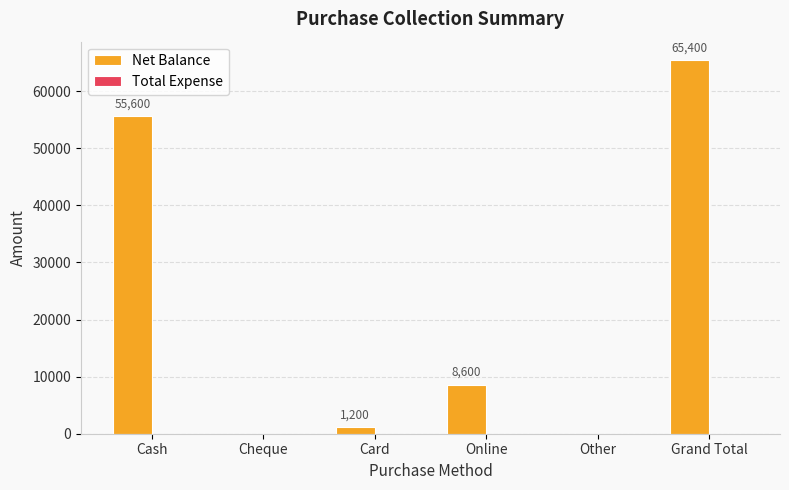

What is the ratio of the value at Cash to the value at Grand Total?

0.9